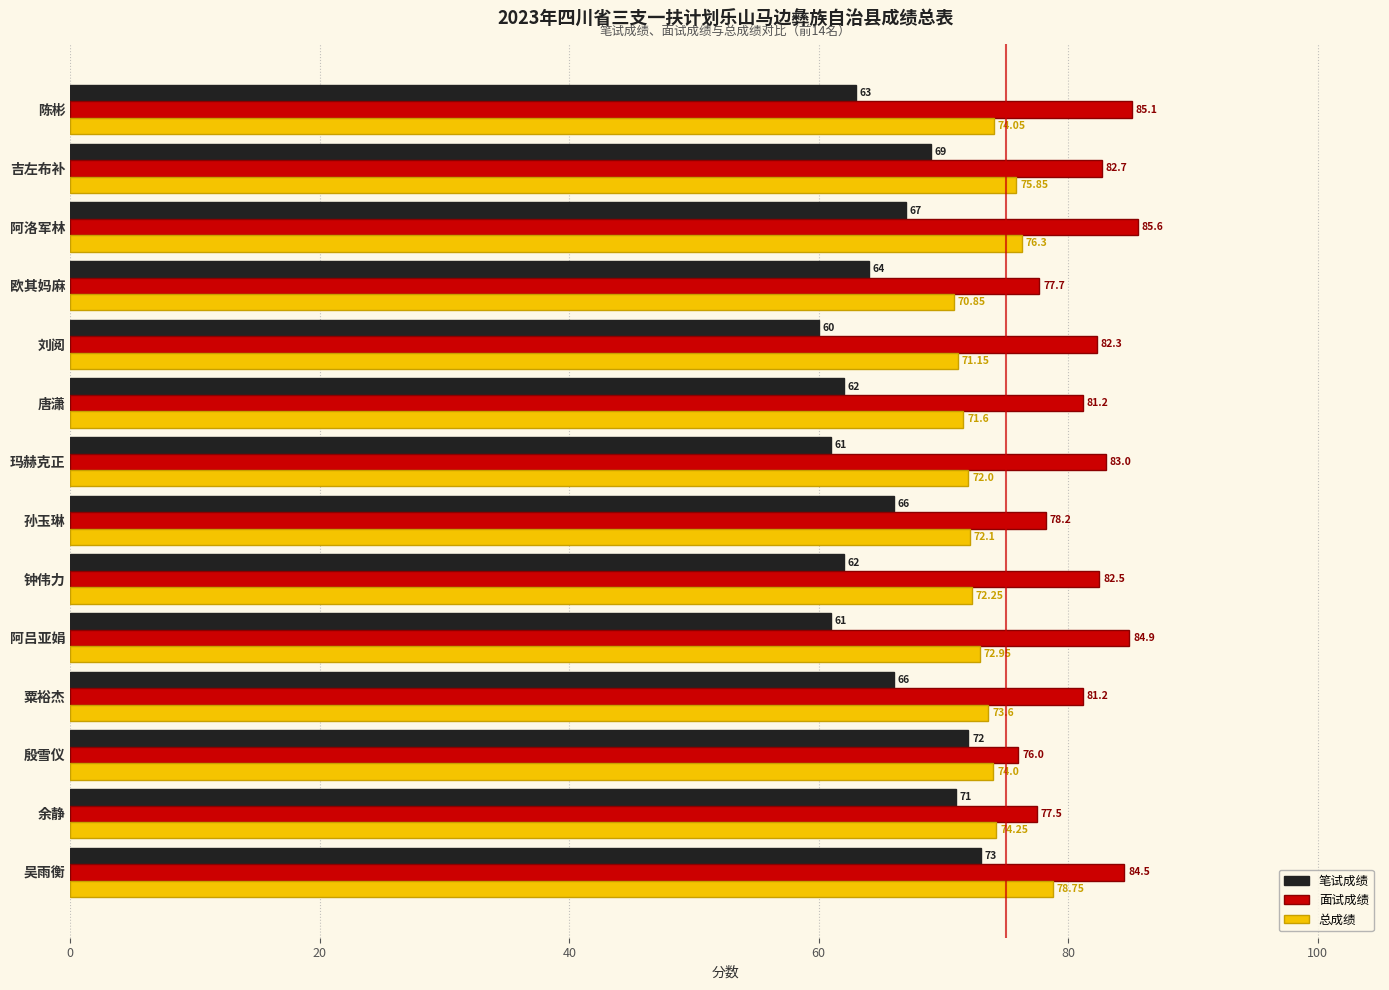

Rank the categories by 总成绩 value from lowest to highest.

欧其妈麻, 刘阅, 唐潇, 玛赫克正, 孙玉琳, 钟伟力, 阿吕亚娟, 粟裕杰, 殷雪仪, 陈彬, 余静, 吉左布补, 阿洛军林, 吴雨衡